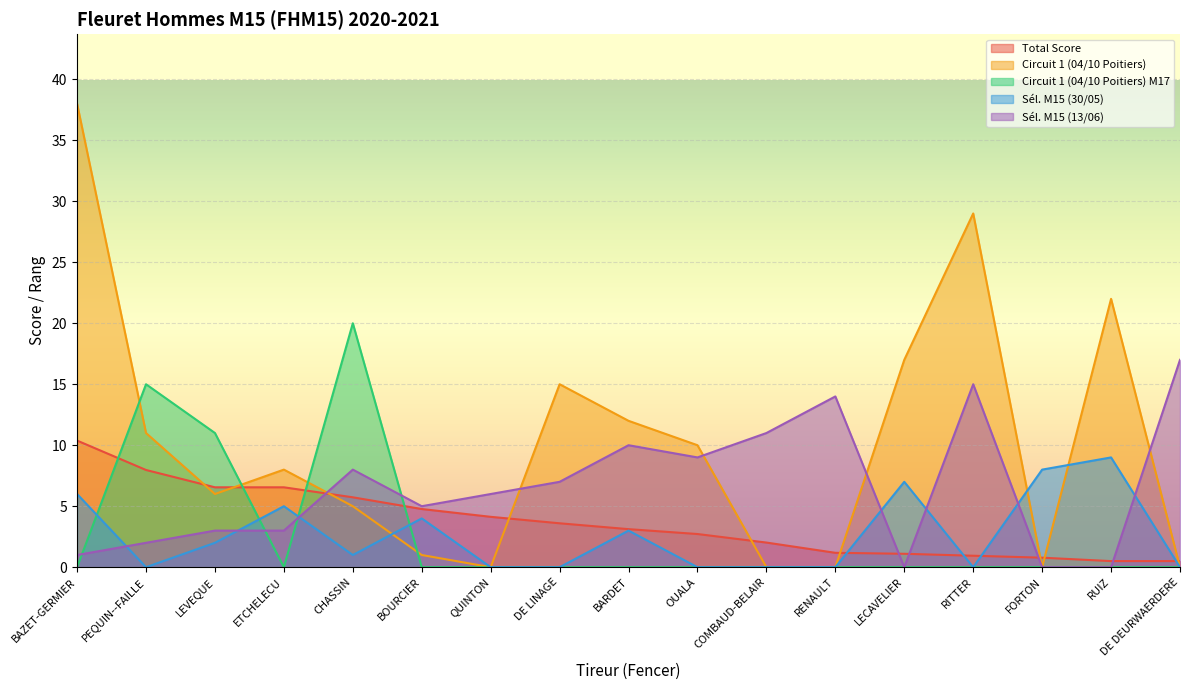

Is the value of Circuit 1 (04/10 Poitiers) at CHASSIN greater than the value of Circuit 1 (04/10 Poitiers) M17 at BOURCIER?

Yes